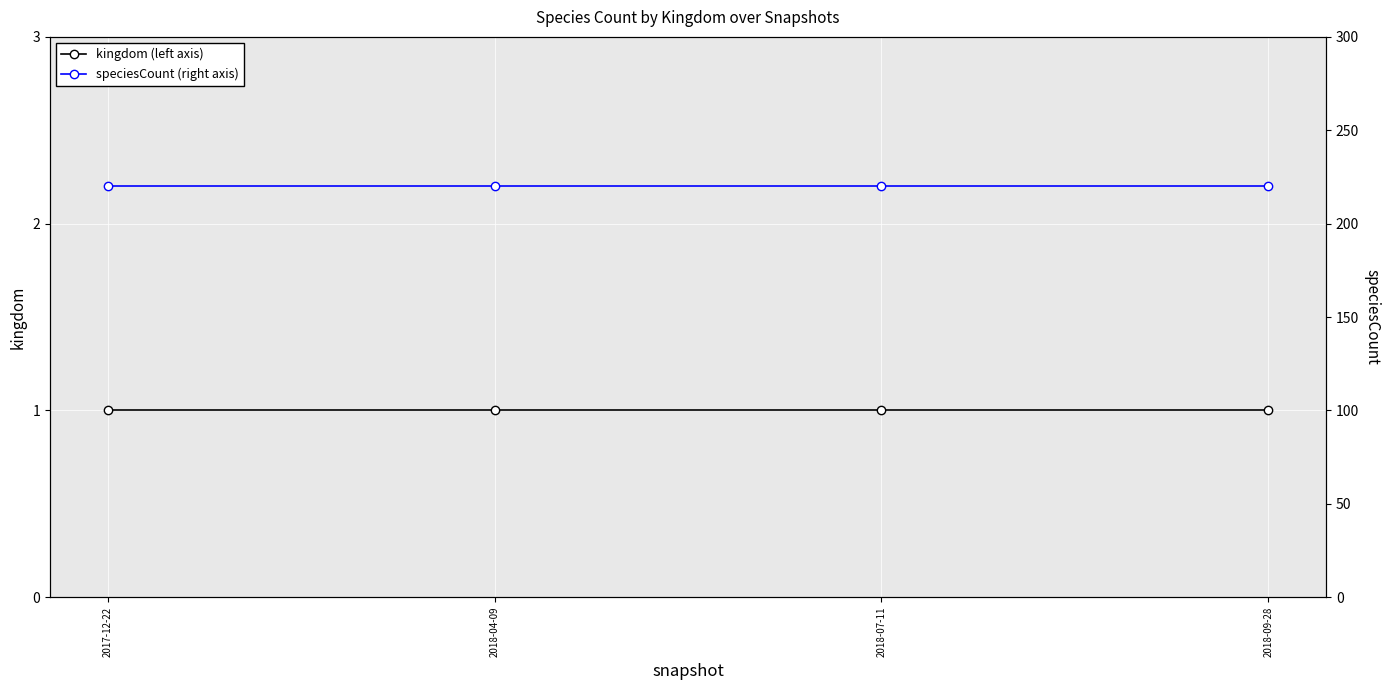

Reading left to right, extract all data points from this chart.

kingdom (left axis): 1	1	1	1
speciesCount (right axis): 220	220	220	220